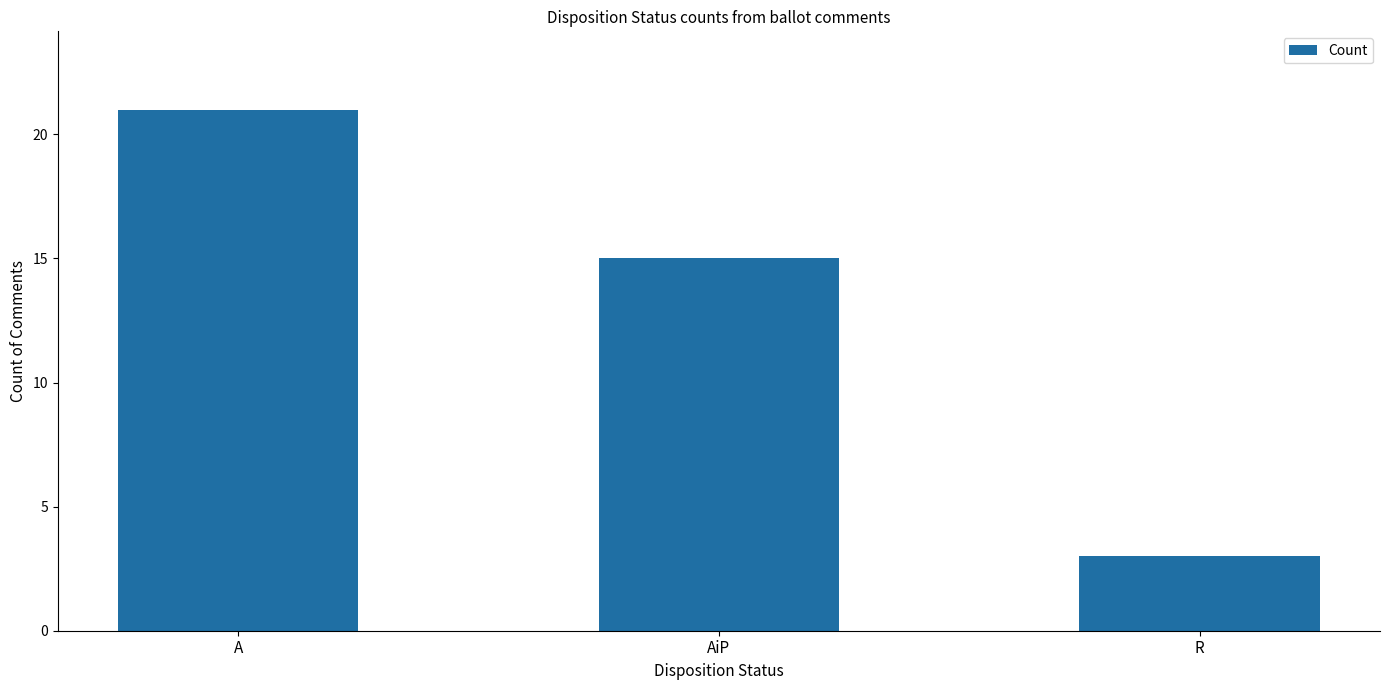

How many bars are there in total?

3